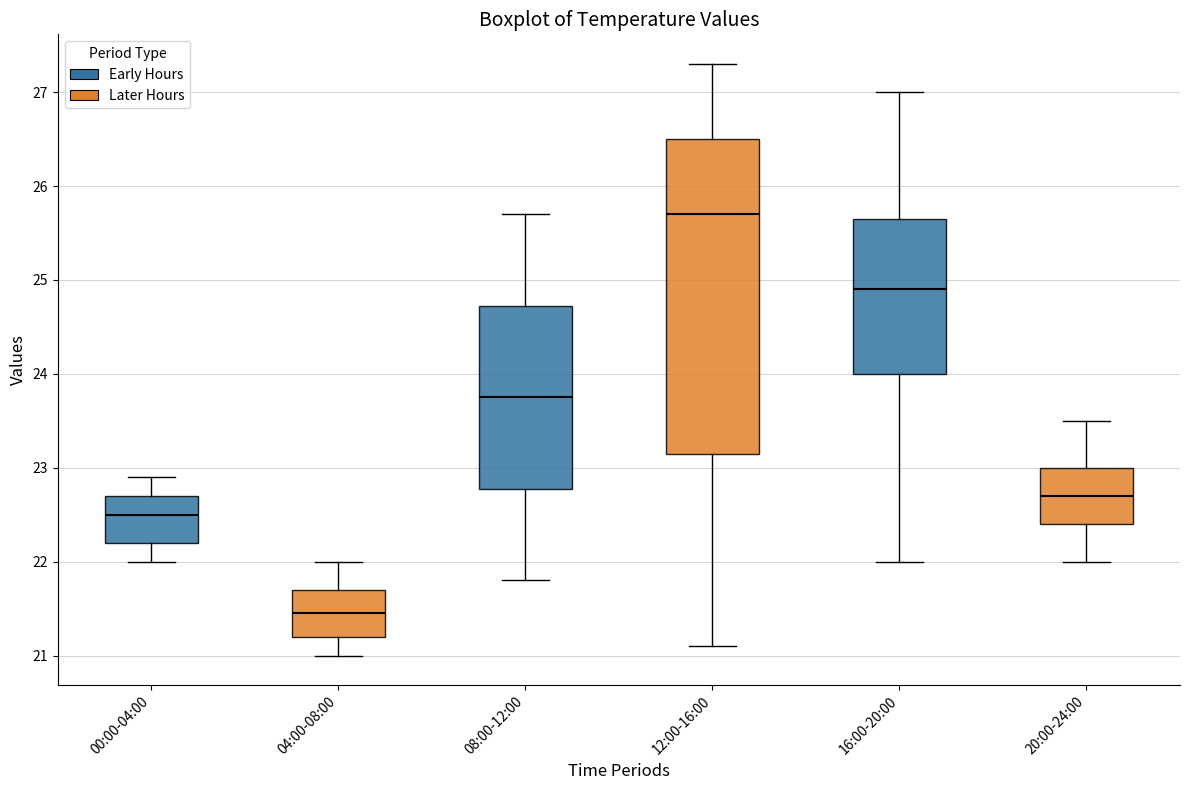

Comparing the boxes themselves (not the whiskers), which one is the tallest?

12:00-16:00